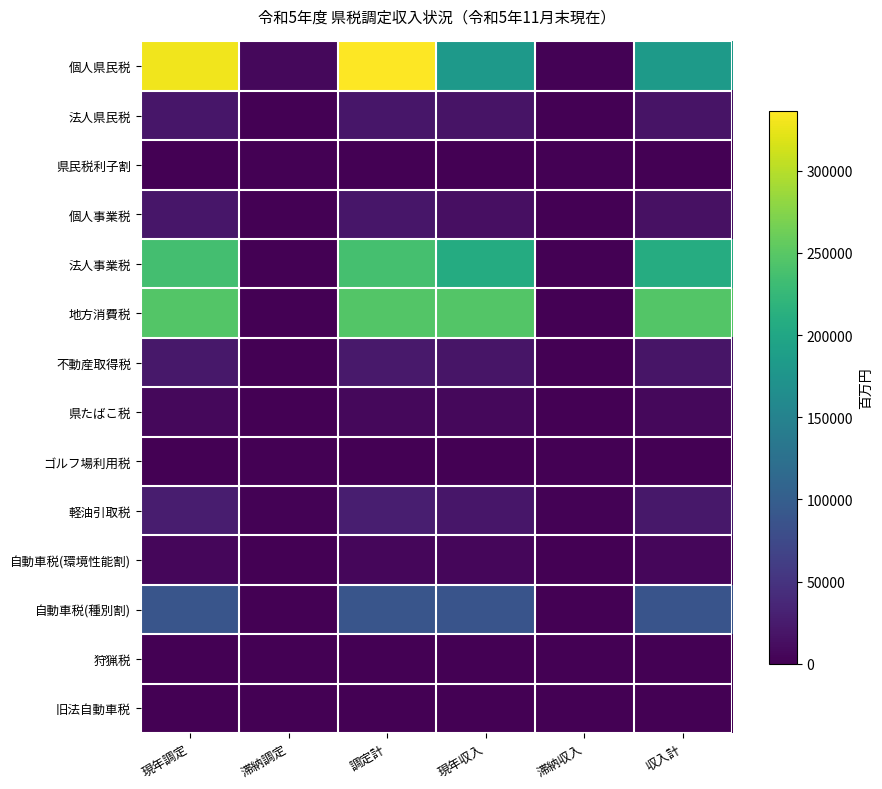

What is the greatest value displayed?

336498